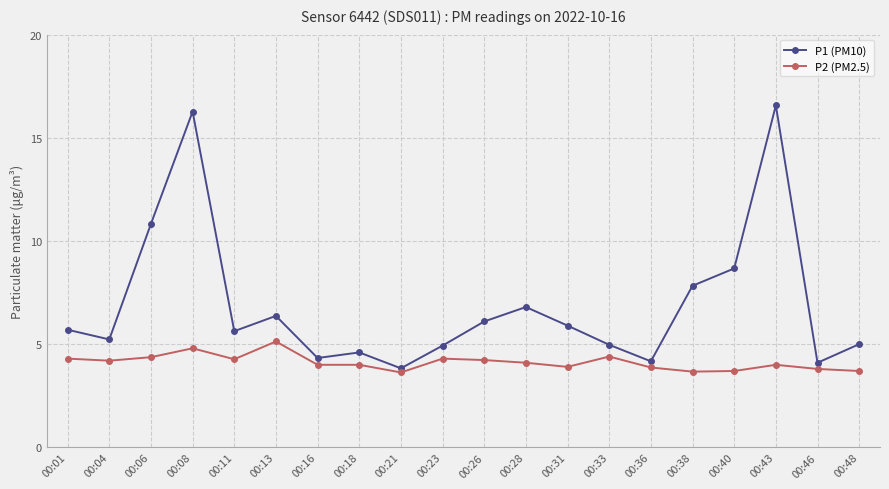

What is the minimum value for P1 (PM10)?

3.8